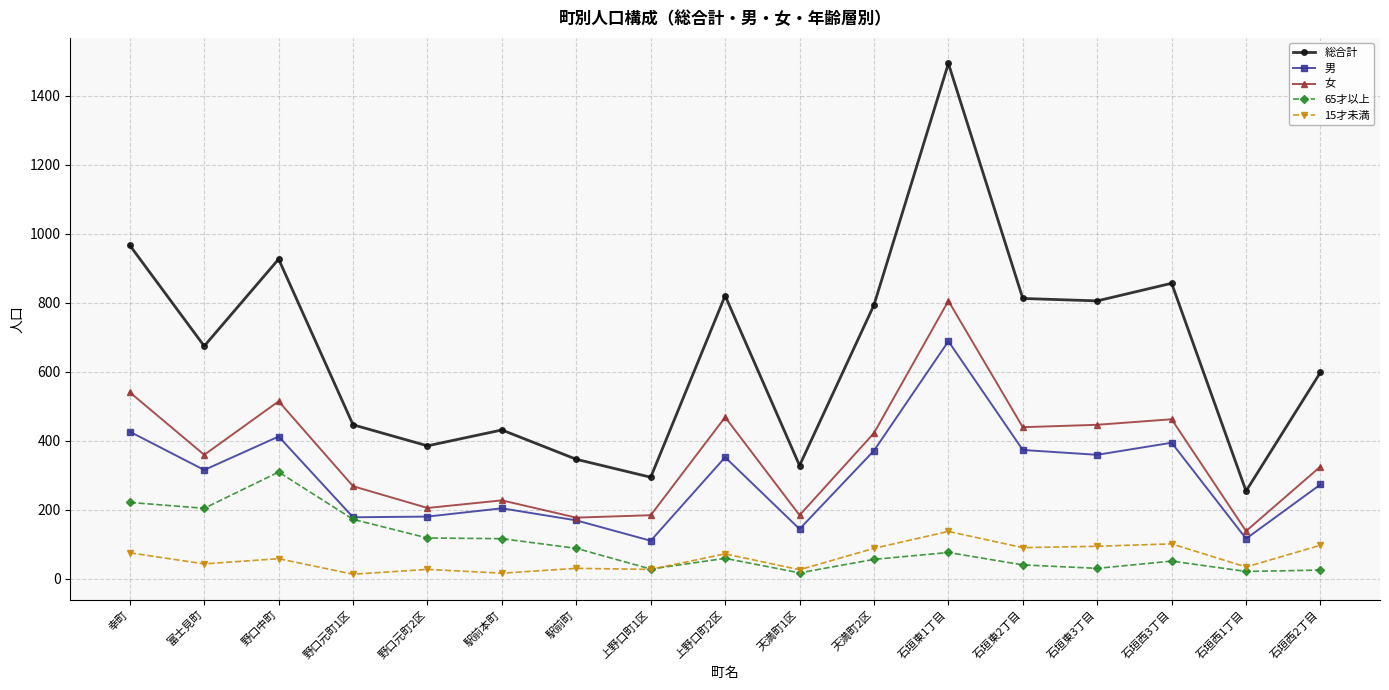

Rank the series by their maximum value, from highest to lowest.

総合計, 女, 男, 65才以上, 15才未満